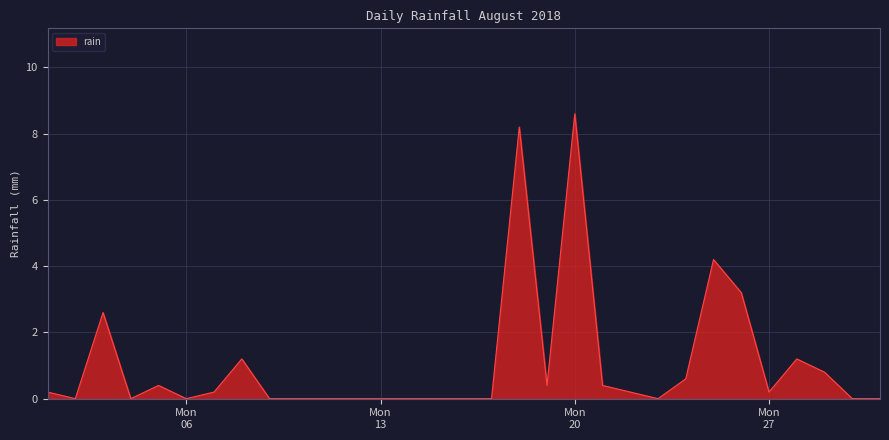

What is the greatest value displayed?

8.6